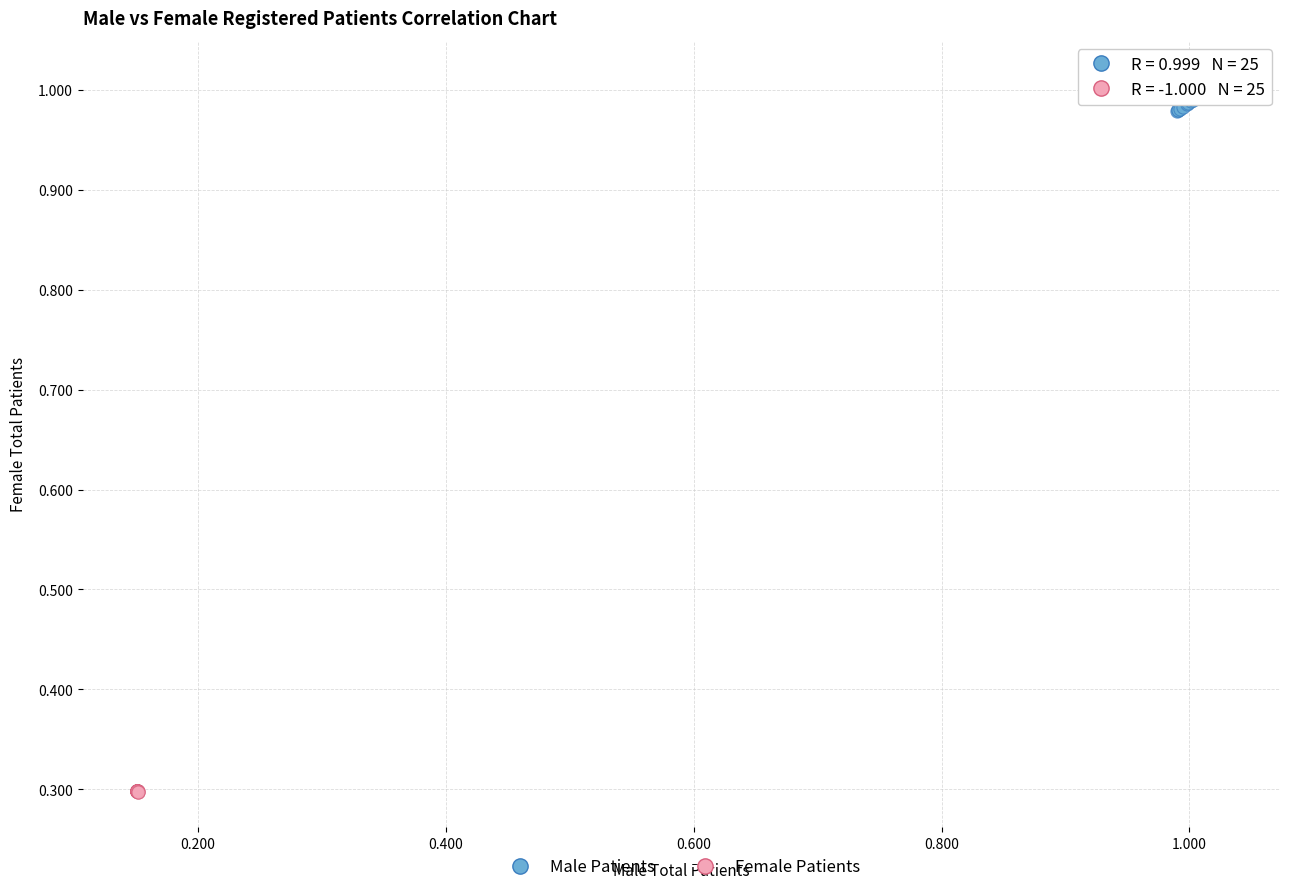

Which series reaches the maximum Y coordinate?

Male Patients